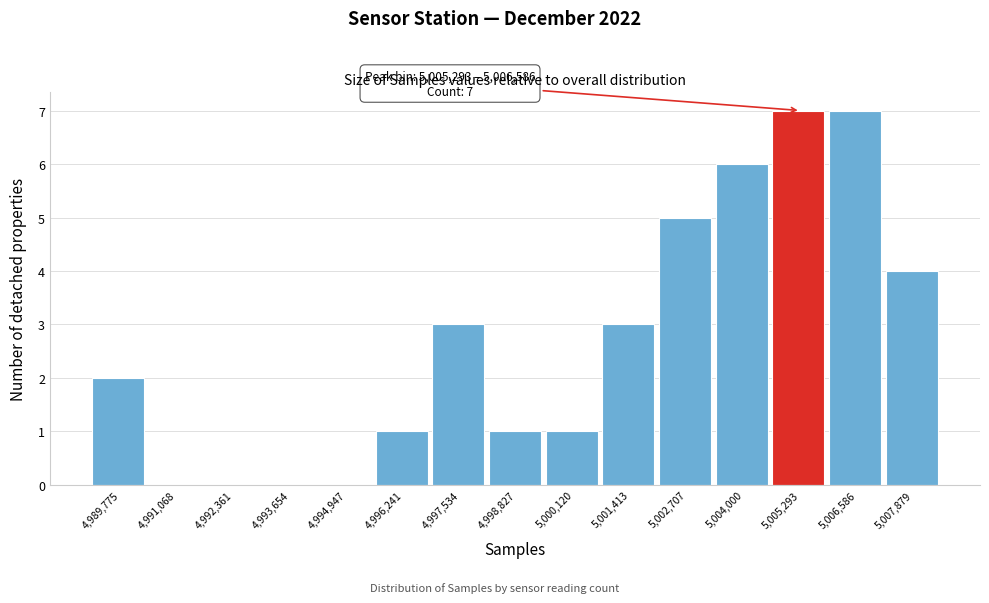

Reading left to right, what are all the values shown in this chart?

4,989,775=2	4,991,068=0	4,992,361=0	4,993,654=0	4,994,947=0	4,996,241=1	4,997,534=3	4,998,827=1	5,000,120=1	5,001,413=3	5,002,707=5	5,004,000=6	5,005,293=7	5,006,586=7	5,007,879=4